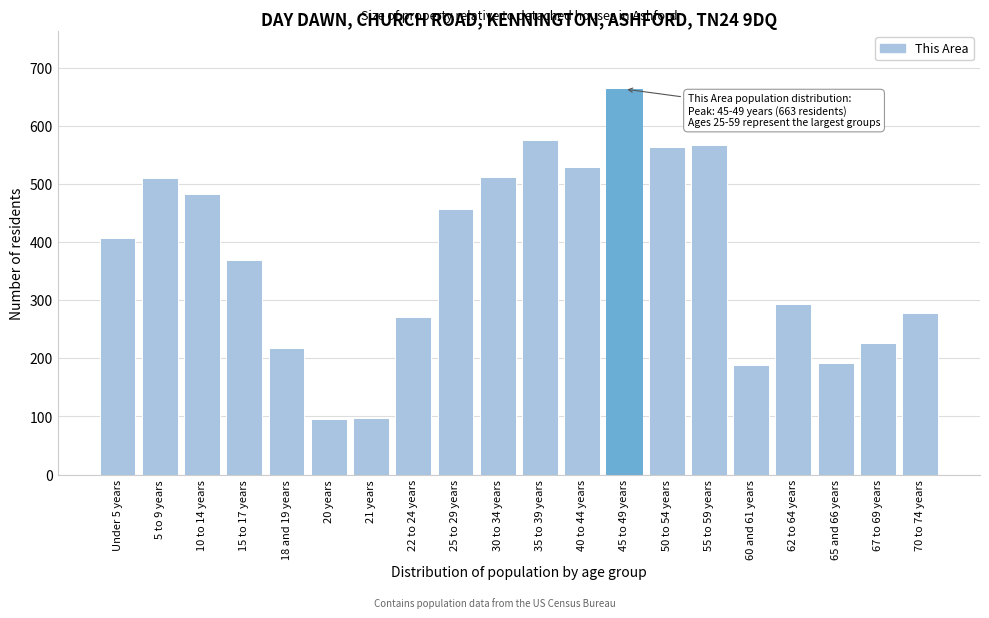

Where is the data nearest to the value 379?

15 to 17 years